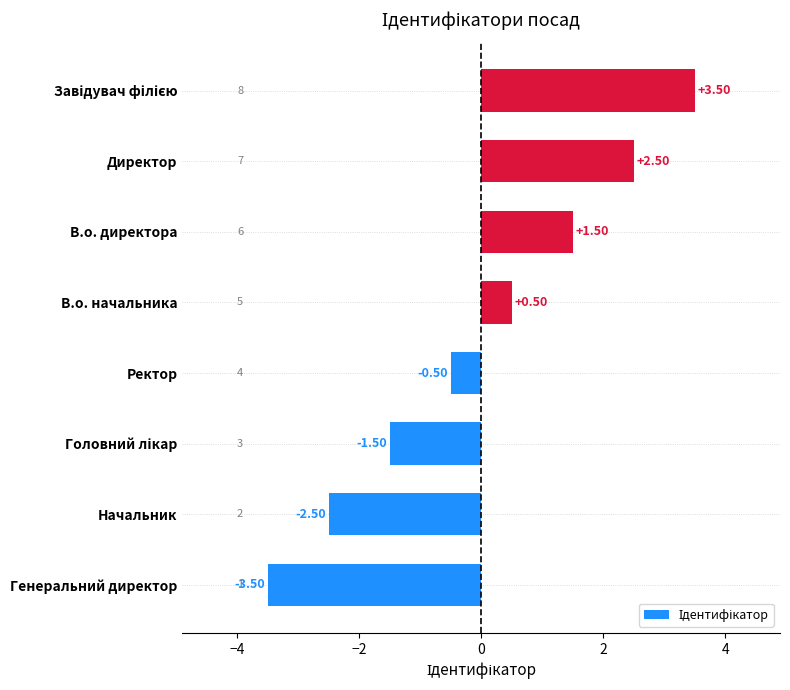

Which category has the lowest value across all series?

Генеральний директор